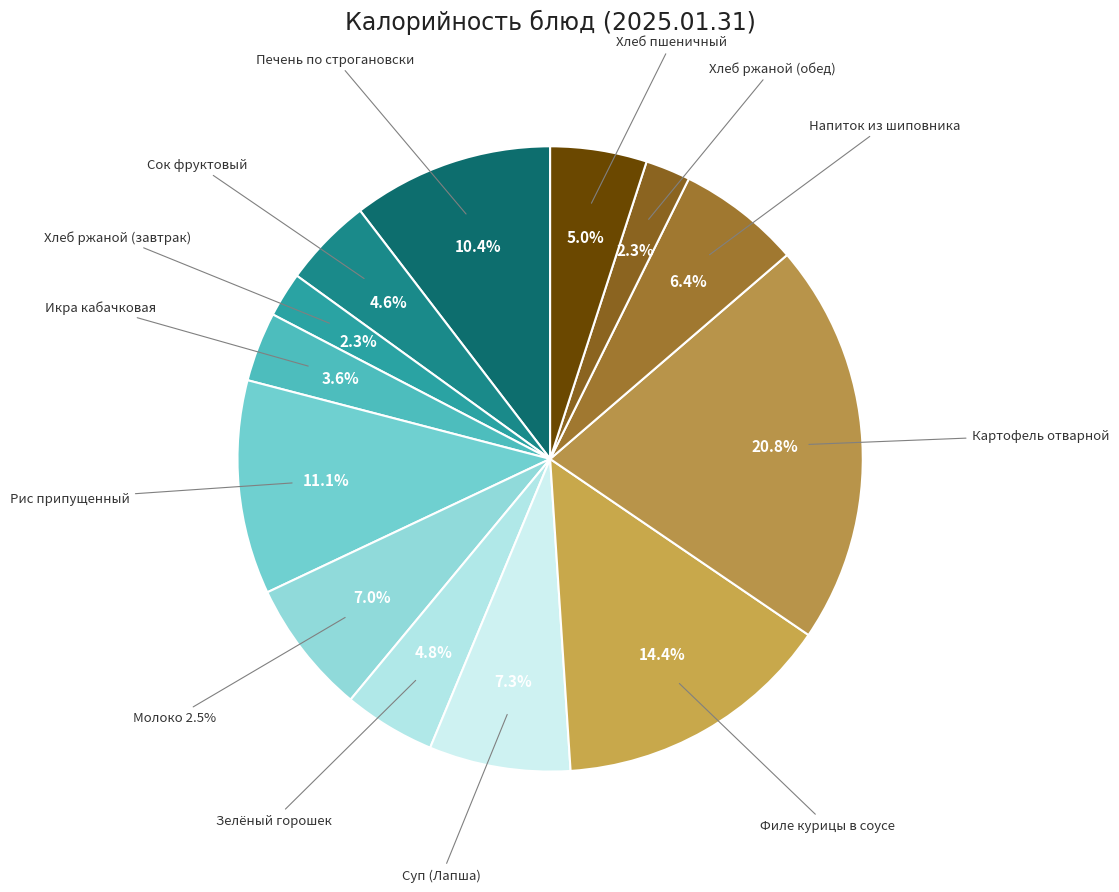

Between Печень по строгановски and Хлеб ржаной (обед), which is larger?

Печень по строгановски